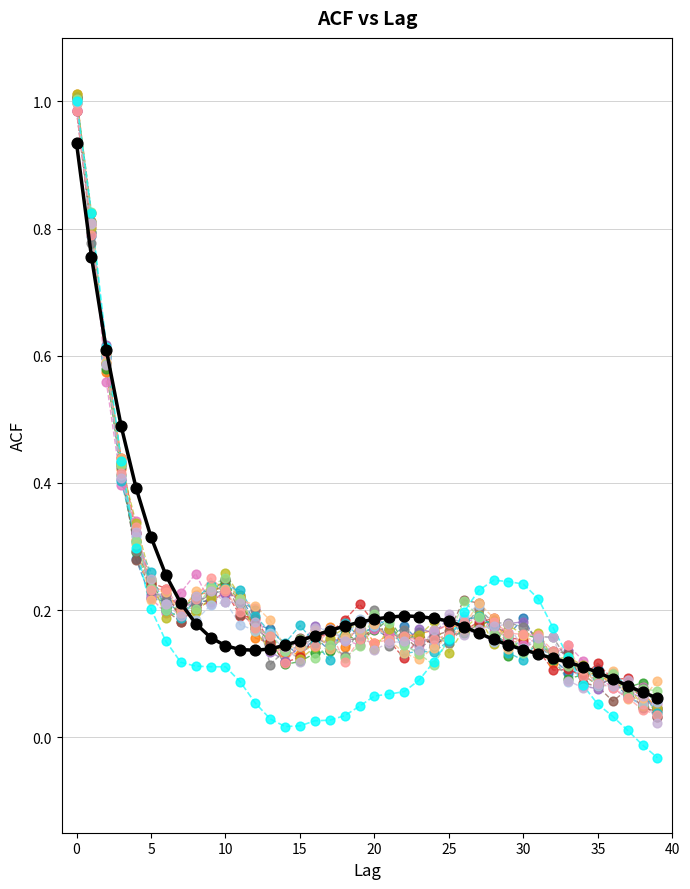

How many points are shown in the scatter plot?

680